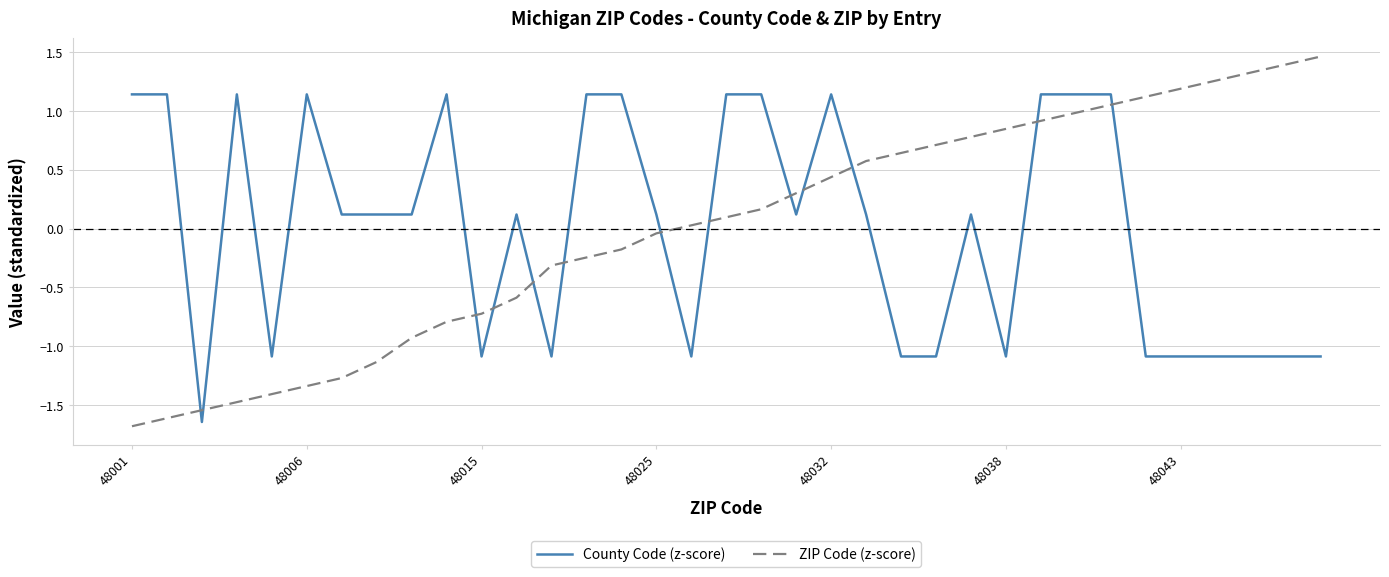

Which series has the largest range (max minus min)?

ZIP Code (z-score)